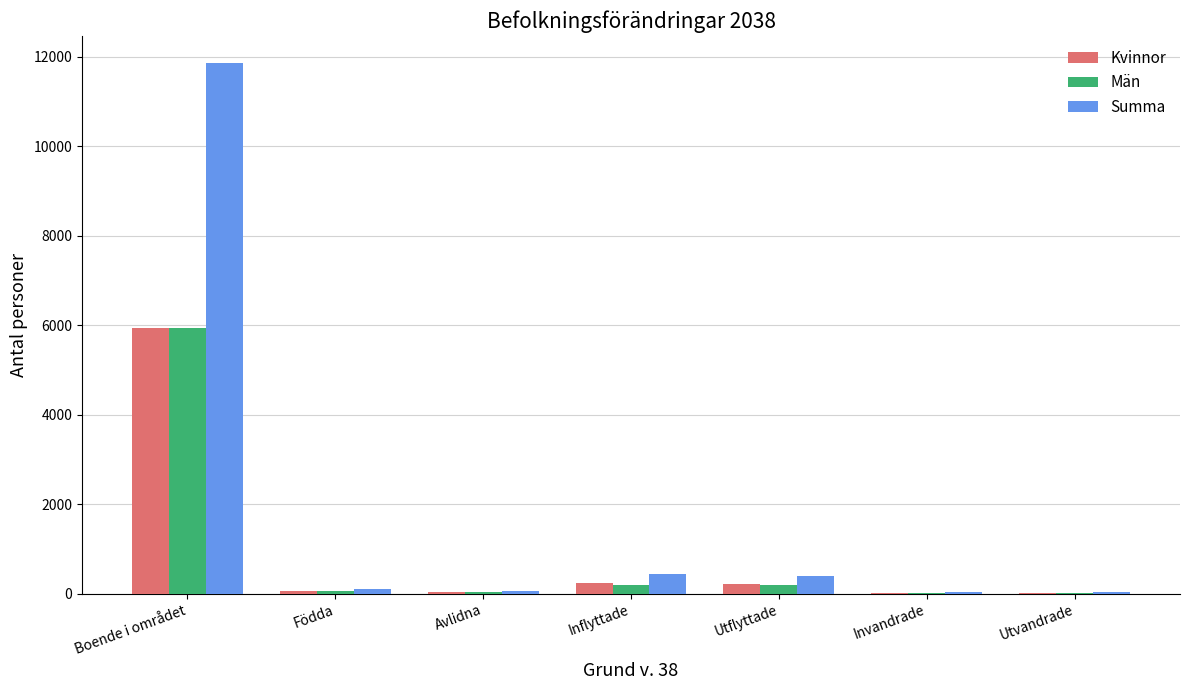

What is the total value across all series at Boende i området?

23740